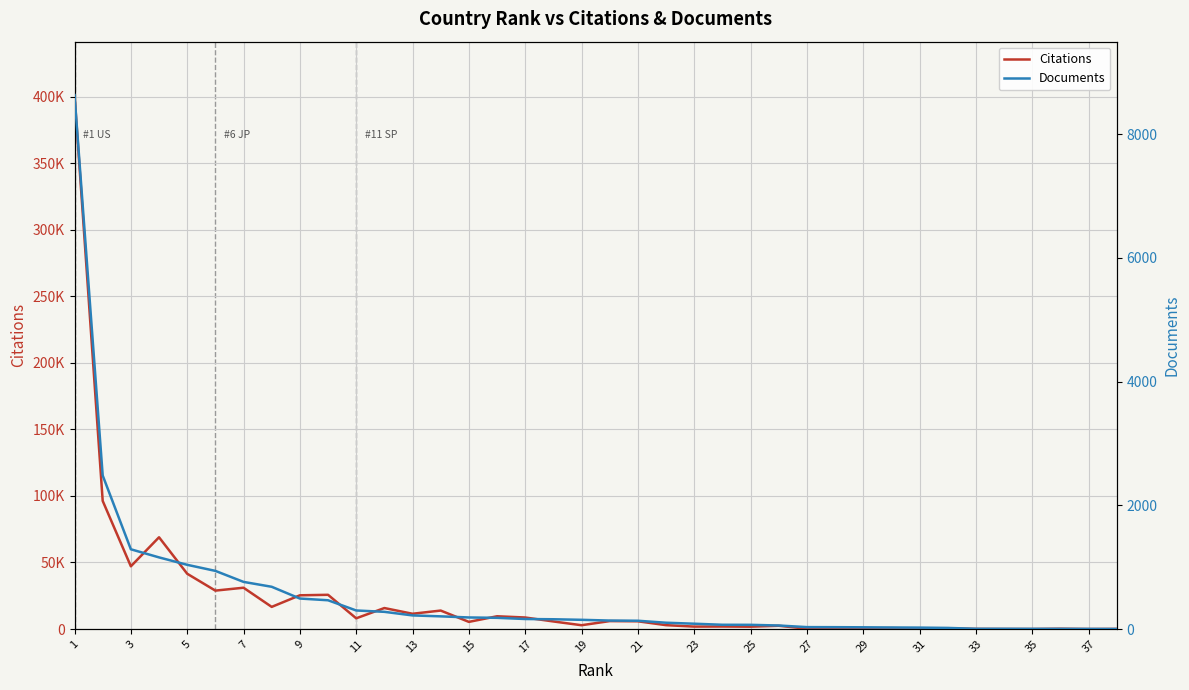

How many data points in Citations are above 5690?

18